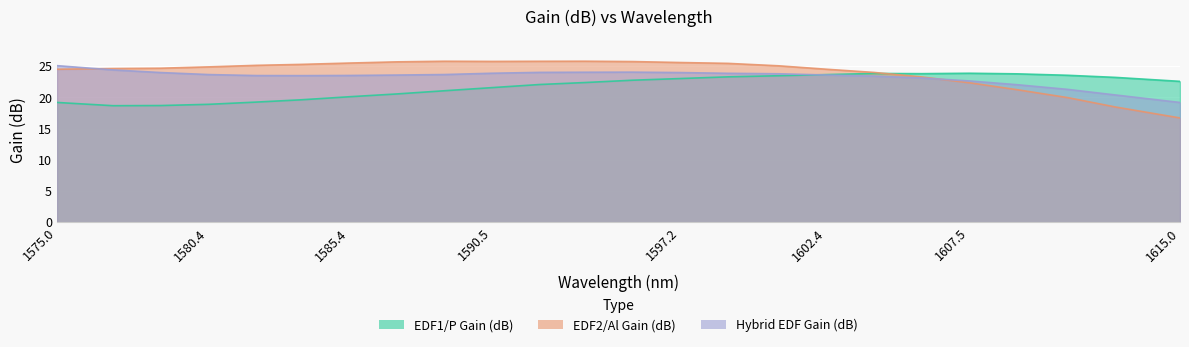

How many data points in EDF2/Al Gain (dB) are less than 25?

12